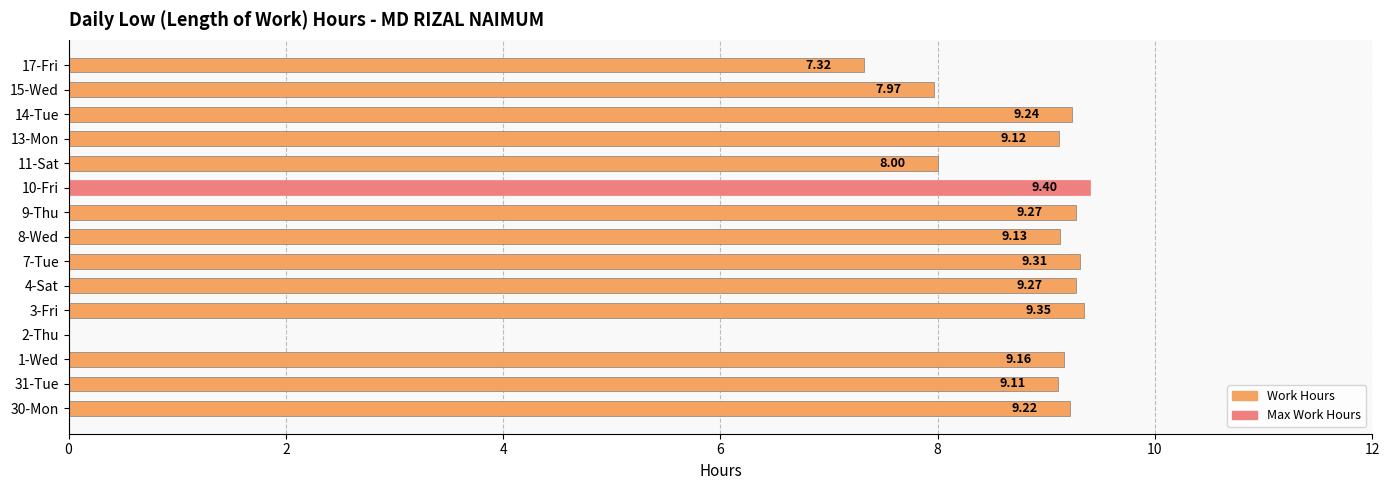

How many positive values are there?

14